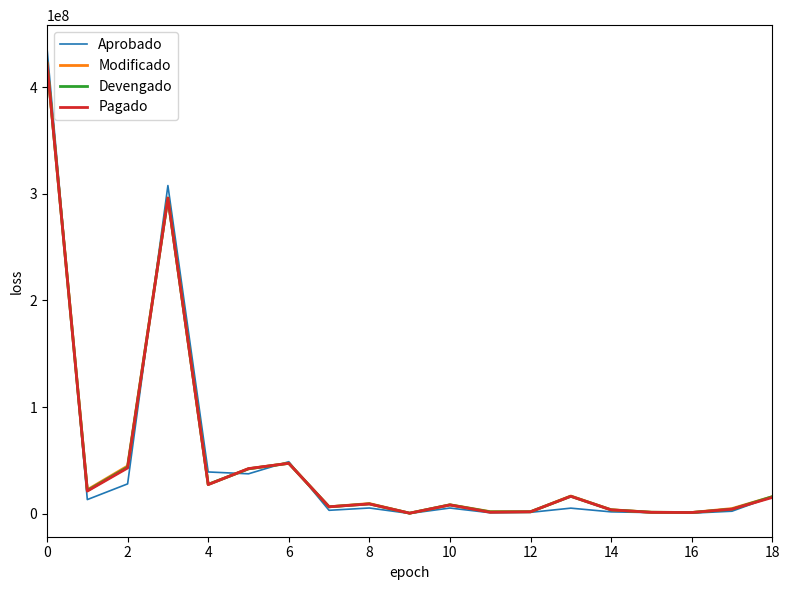

What is the difference between the maximum and second lowest values in the Aprobado series?

435957707.0